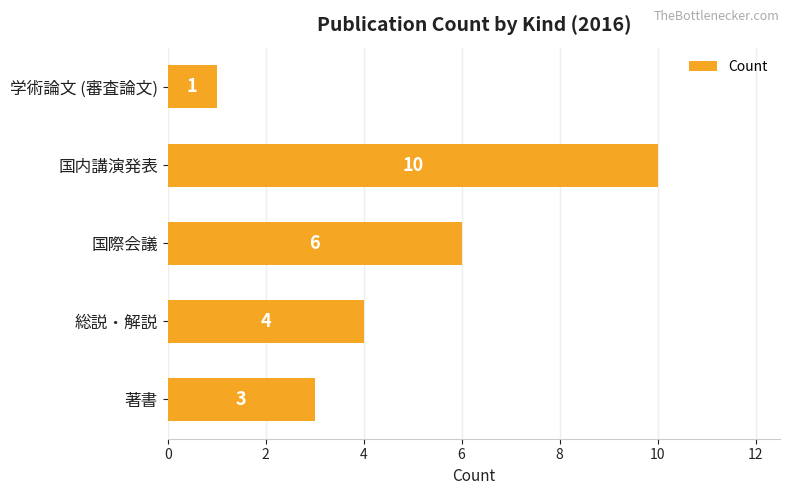

The value at 国際会議 is 1. True or false?

False